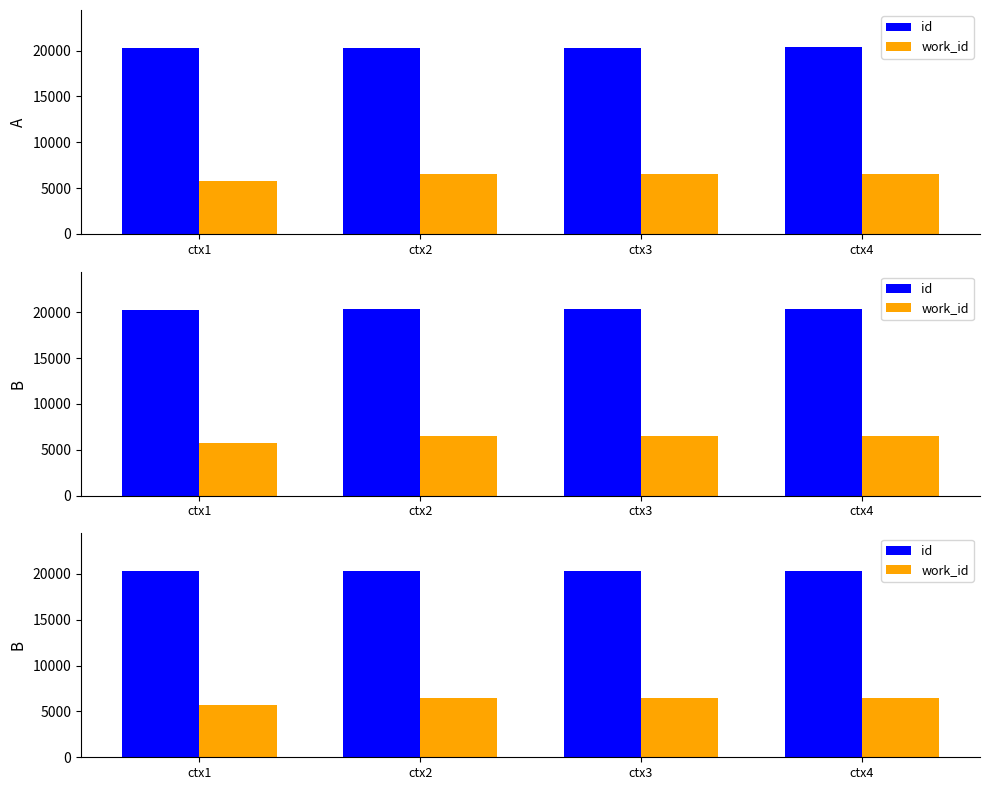

Which series has the largest range (max minus min)?

work_id